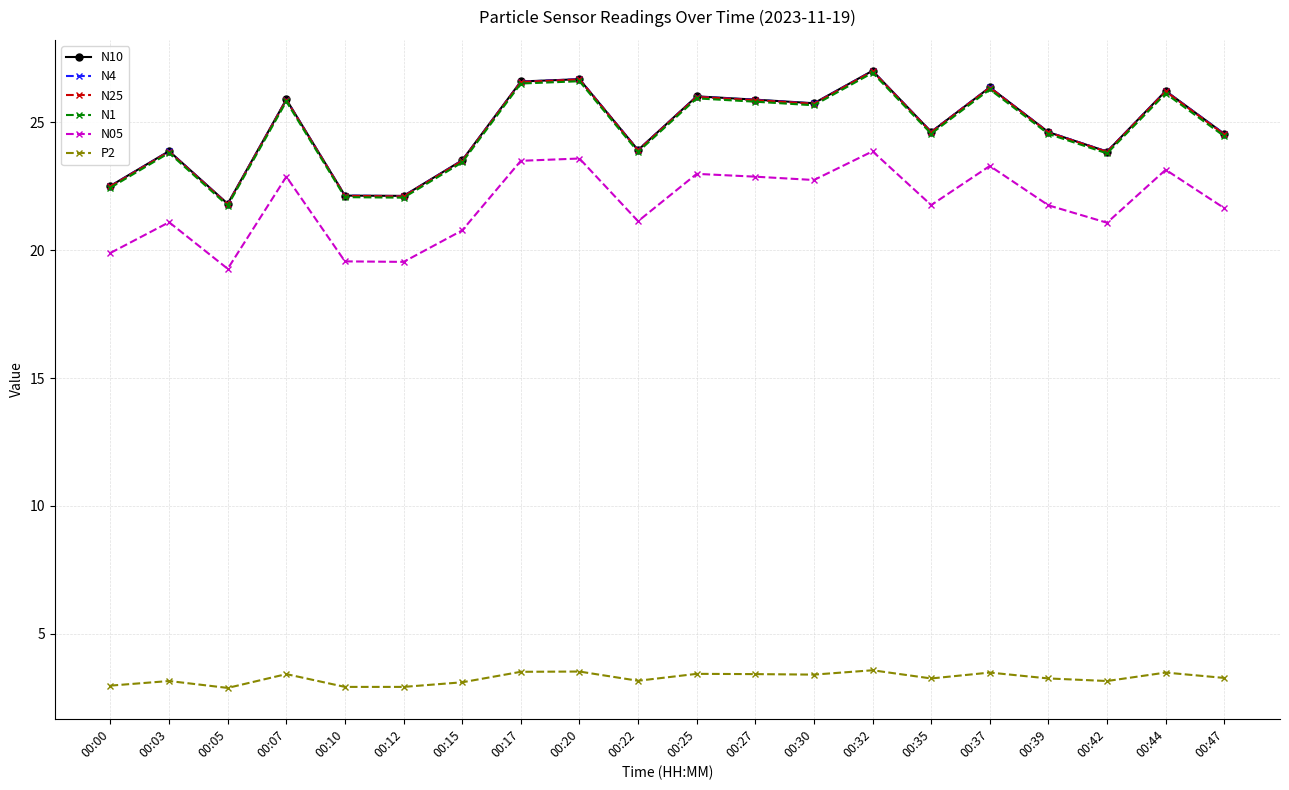

How many categories are shown in the chart?

20